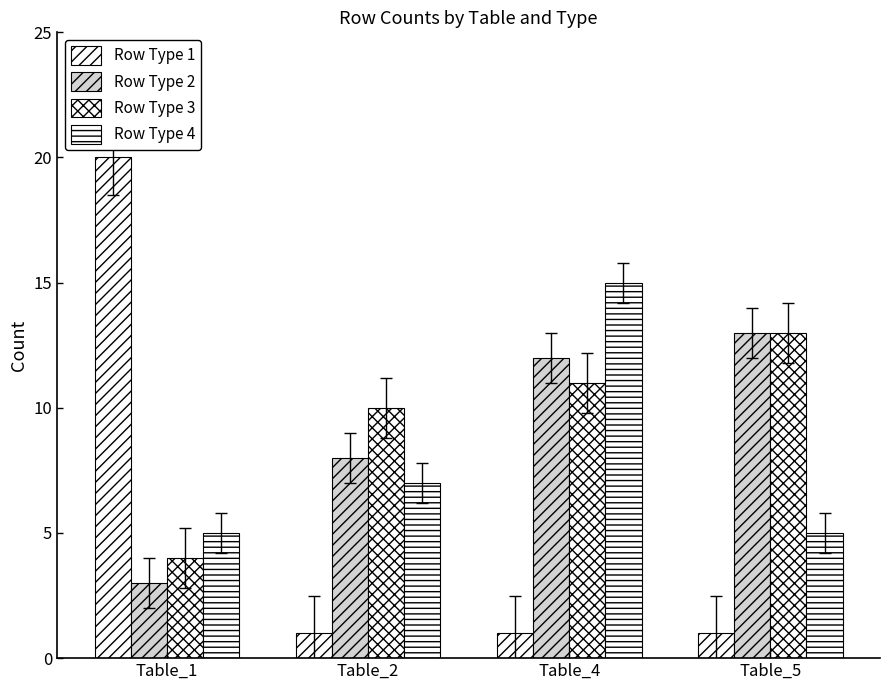

What is the approximate value of Row Type 4 at Table_5?

5